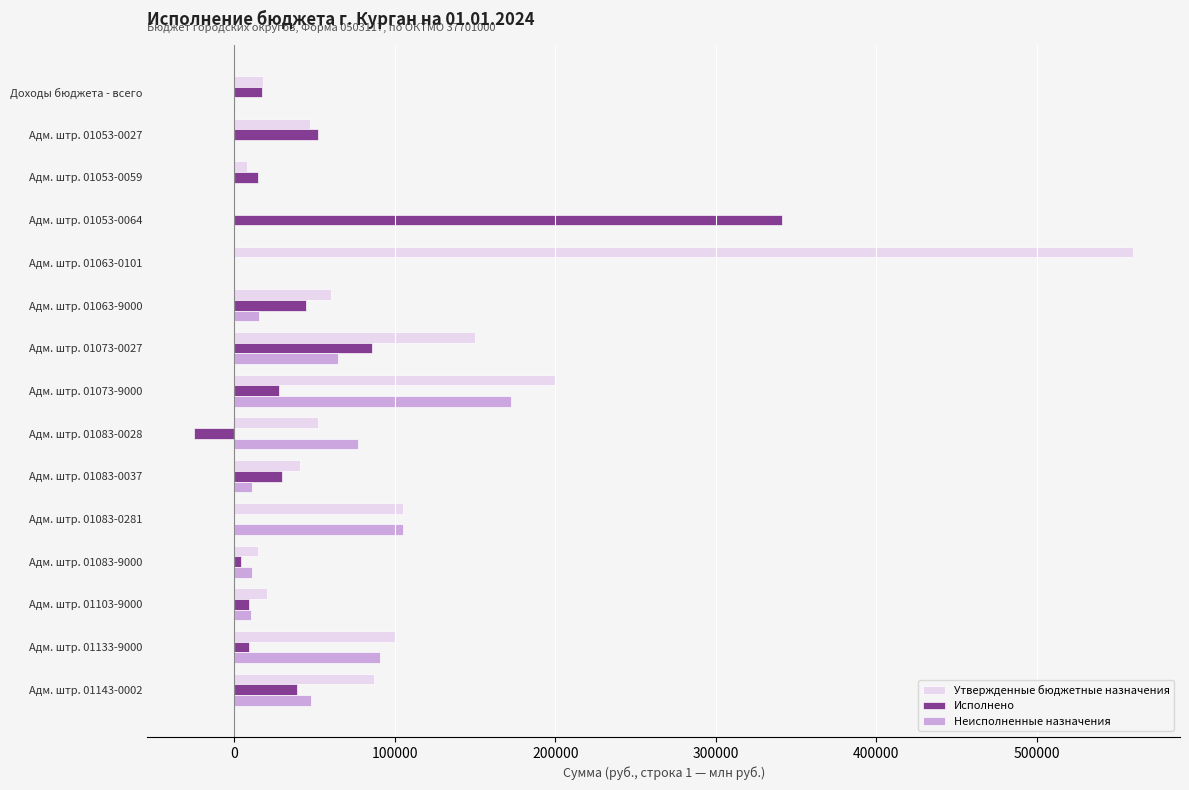

What is the total value across all series at Адм. штр. 01063-9000?

120000.0